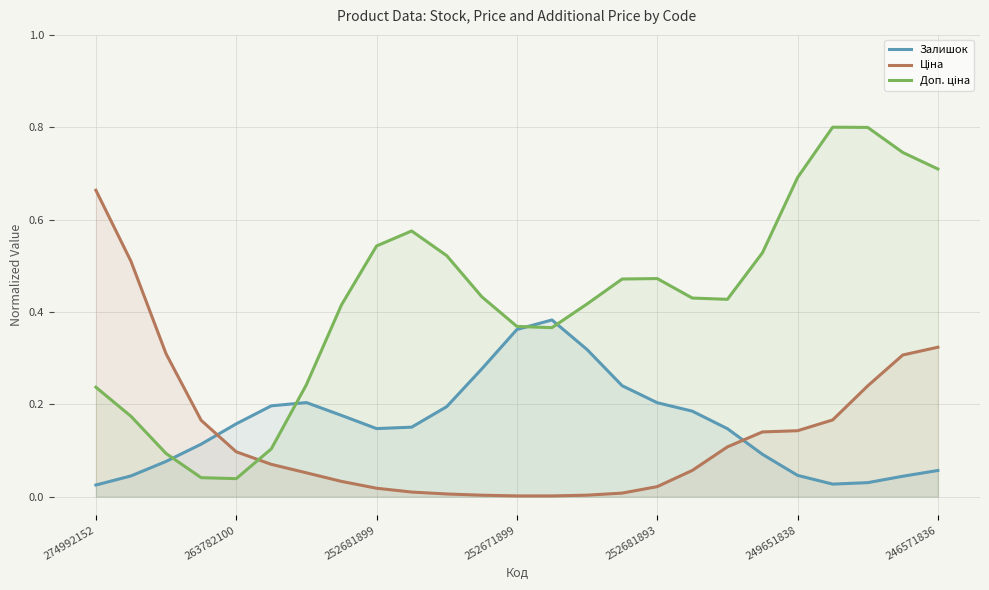

Reading right to left, transcribe all the data shown in this chart.

Залишок: 0.1	0.0	0.0	0.0	0.0	0.1	0.1	0.2	0.2	0.2	0.3	0.4	0.4	0.3	0.2	0.2	0.1	0.2	0.2	0.2	0.2	0.1	0.1	0.0	0.0
Ціна: 0.3	0.3	0.2	0.2	0.1	0.1	0.1	0.1	0.0	0.0	0.0	0.0	0.0	0.0	0.0	0.0	0.0	0.0	0.1	0.1	0.1	0.2	0.3	0.5	0.7
Доп. ціна: 0.7	0.7	0.8	0.8	0.7	0.5	0.4	0.4	0.5	0.5	0.4	0.4	0.4	0.4	0.5	0.6	0.5	0.4	0.2	0.1	0.0	0.0	0.1	0.2	0.2